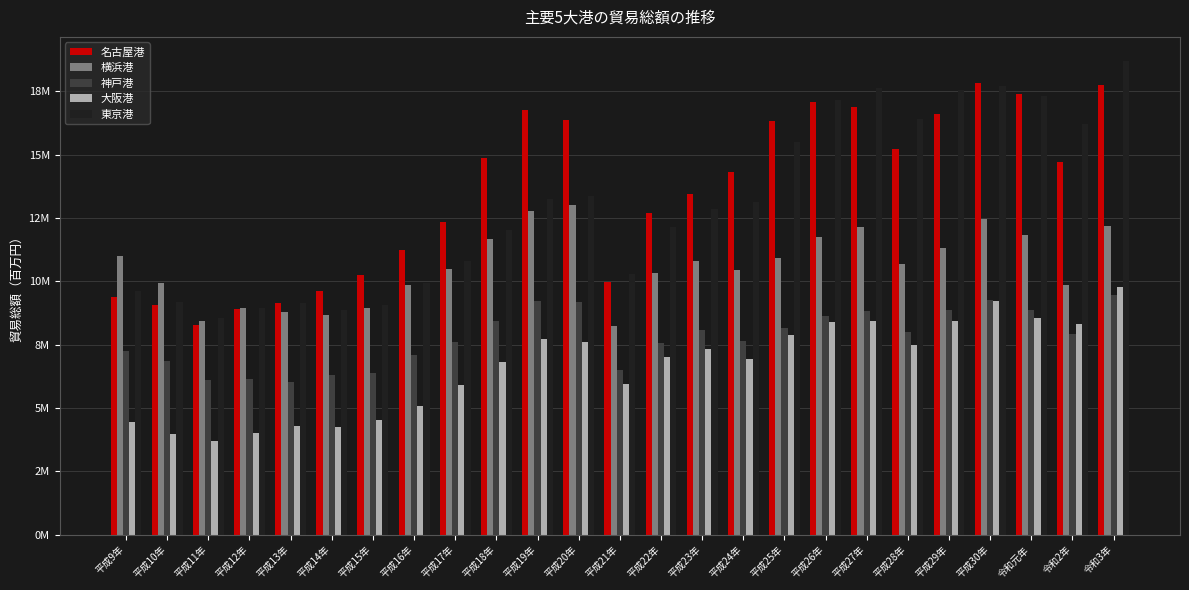

Between 平成18年 and 平成20年, which series saw the biggest shift?

名古屋港